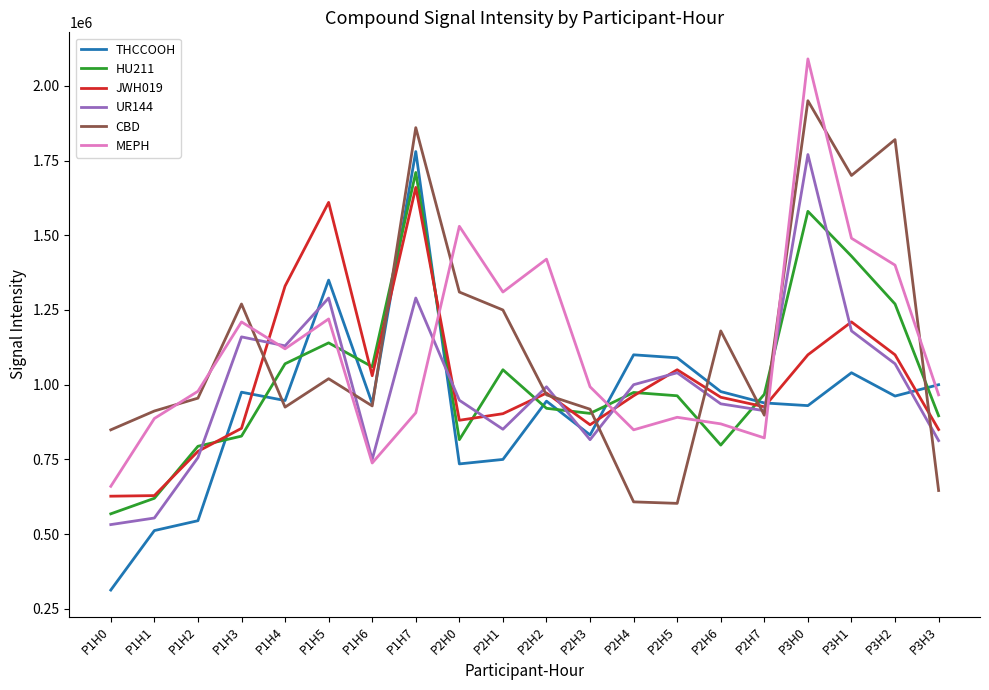

How many lines are shown in the chart?

6